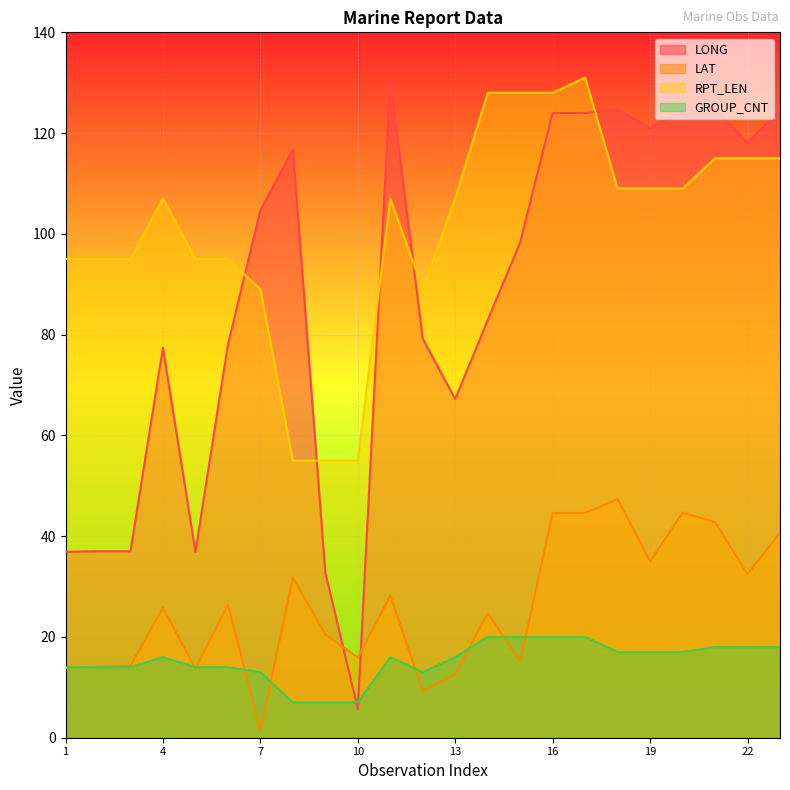

Which label corresponds to the largest value in the chart?

17